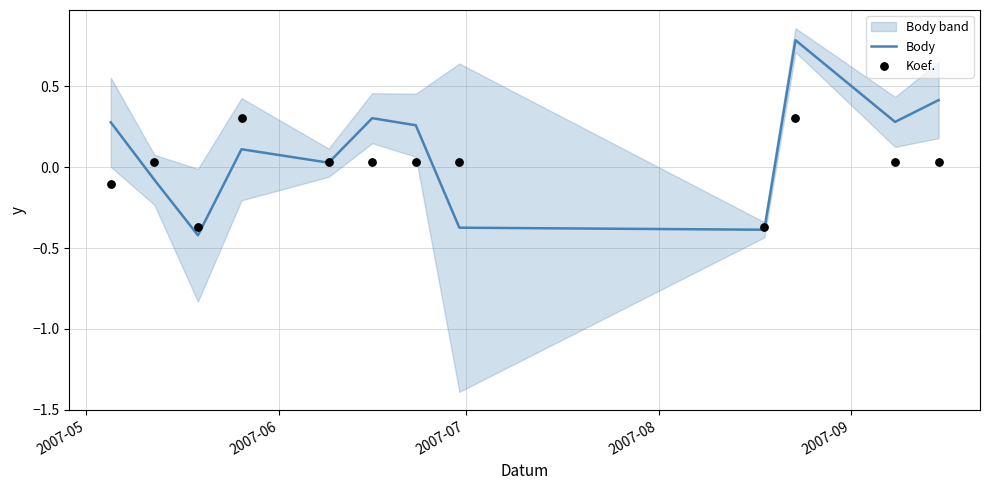

Which series has the largest total across all categories?

Body